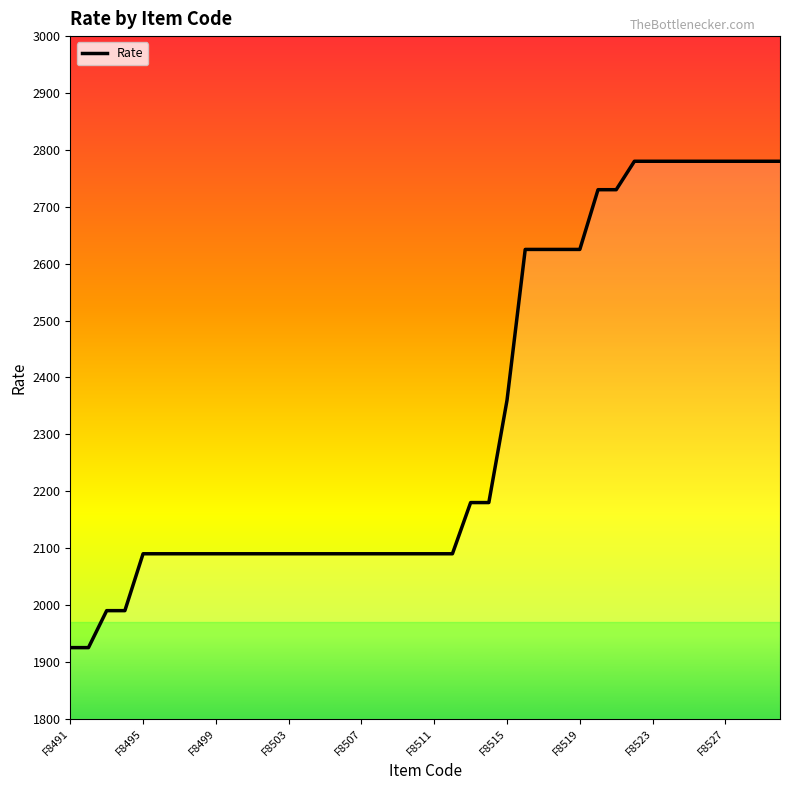

What is the minimum value shown in the chart?

1925